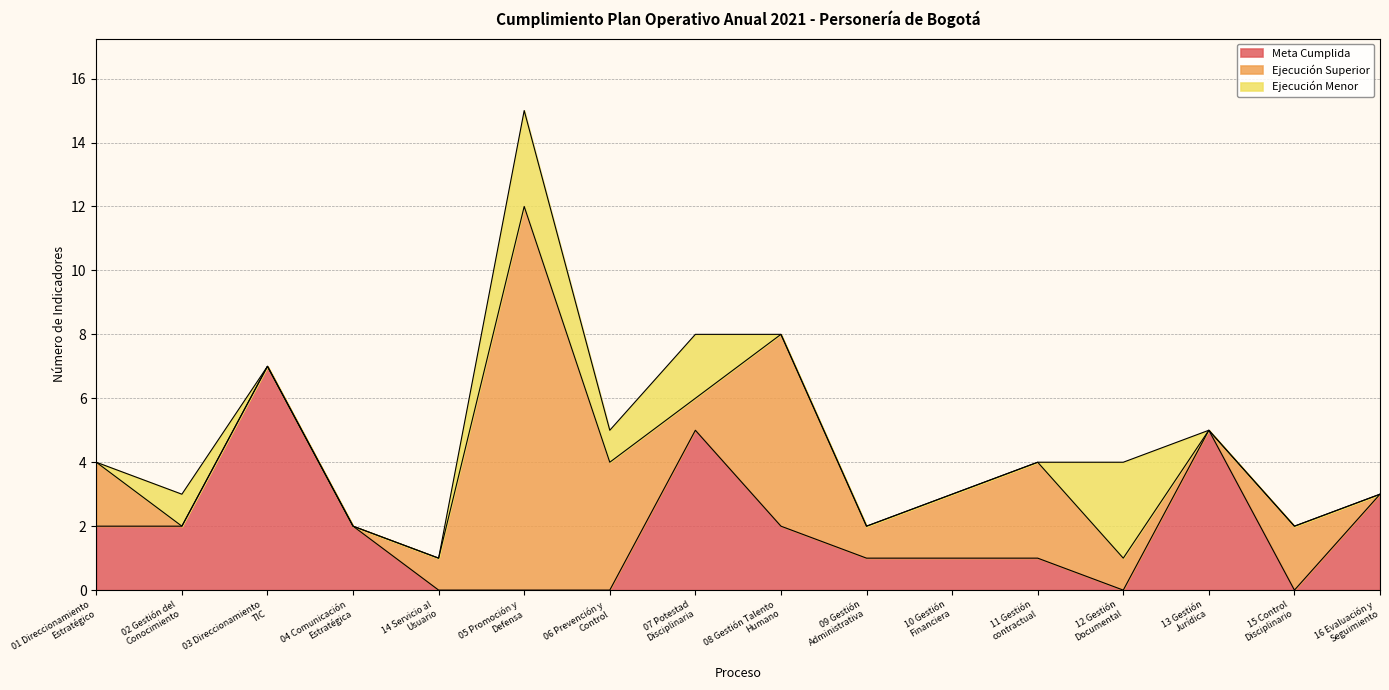

What is the total value across all series at 11 Gestión
contractual?

4